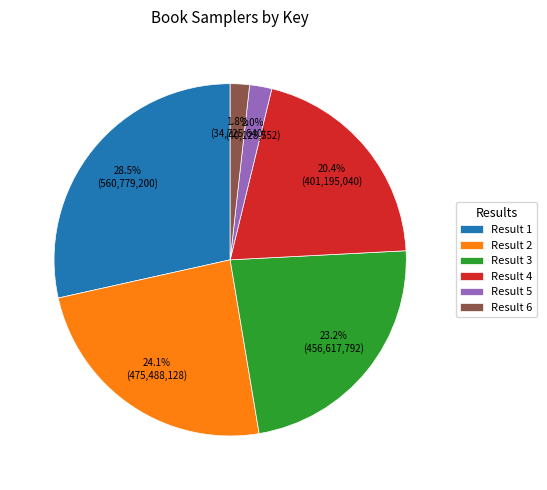

How much of the chart is everything except Result 3?

76.8%